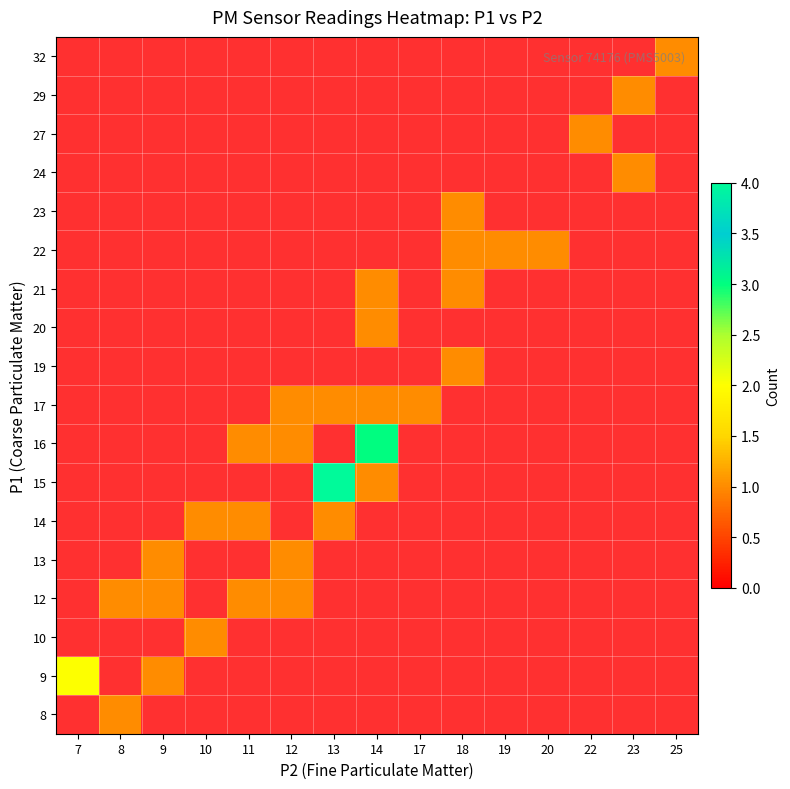

Which has a higher value, 14 or 19?

19